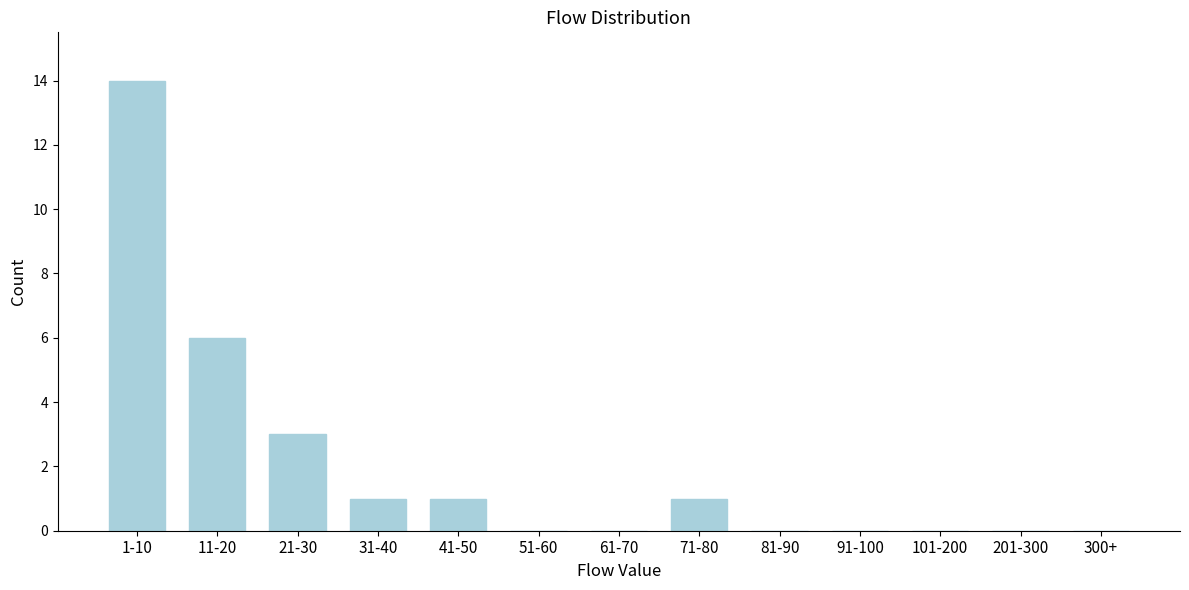

Reading left to right, extract all data points from this chart.

1-10=14	11-20=6	21-30=3	31-40=1	41-50=1	51-60=0	61-70=0	71-80=1	81-90=0	91-100=0	101-200=0	201-300=0	300+=0